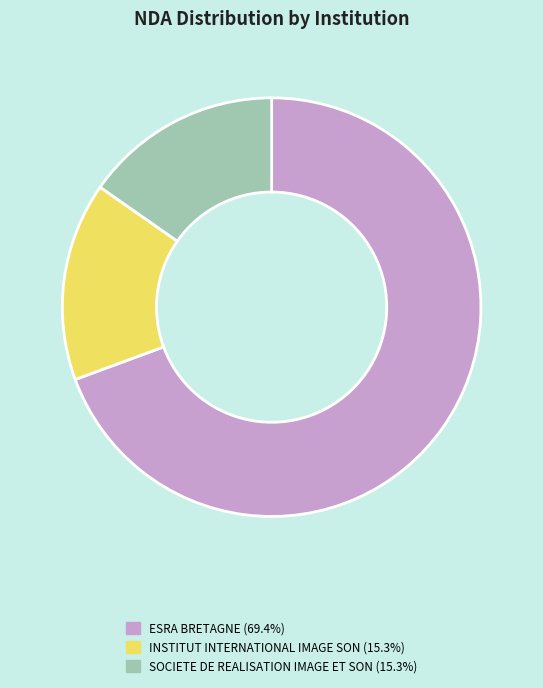

Combined, do SOCIETE DE REALISATION IMAGE ET SON (15.3%) and ESRA BRETAGNE (69.4%) account for over 50%?

Yes